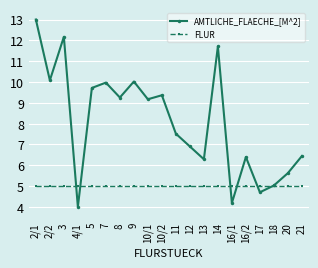

How many lines are shown in the chart?

2